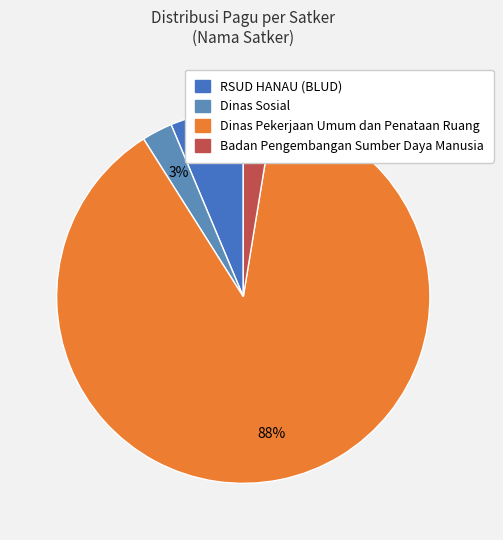

Is there any slice that represents more than half of the pie?

Yes